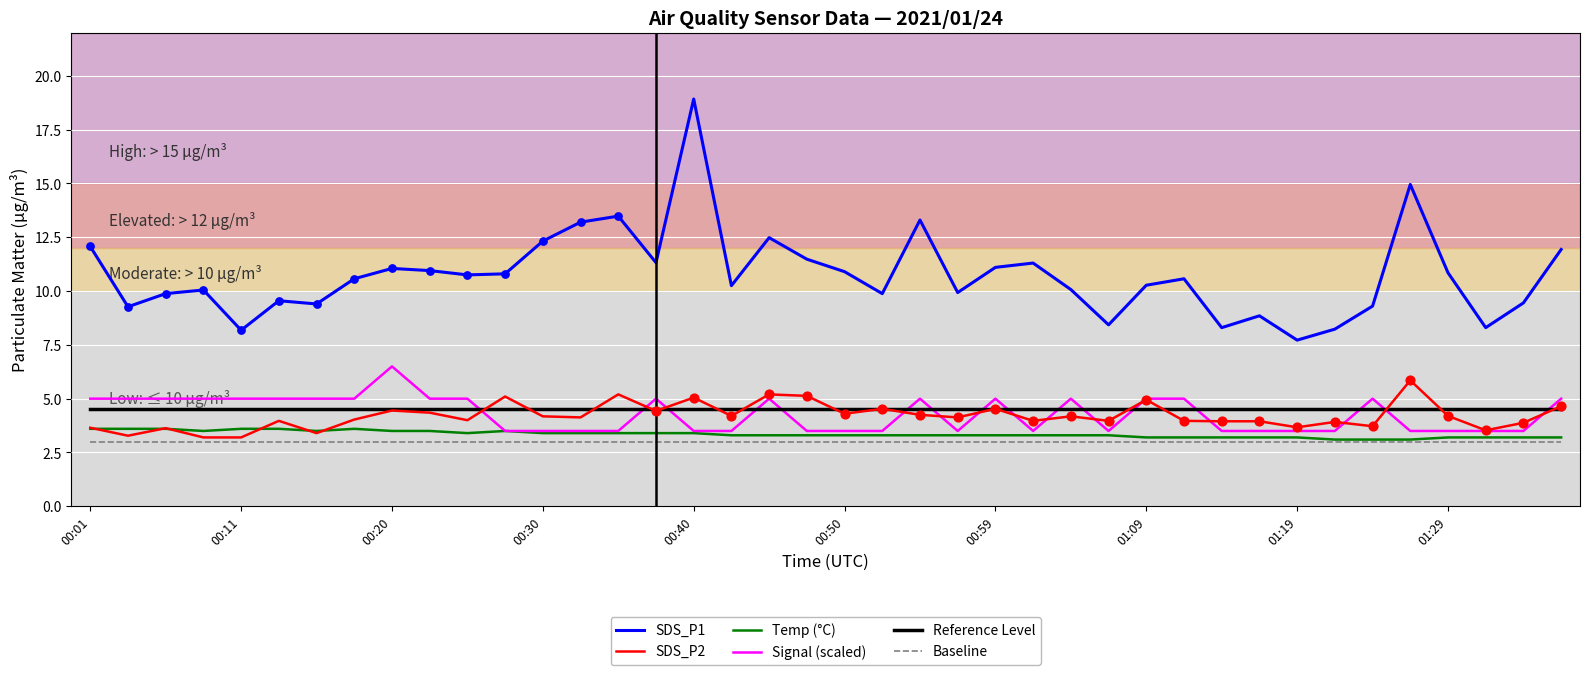

Which series has the widest spread of values?

SDS_P1